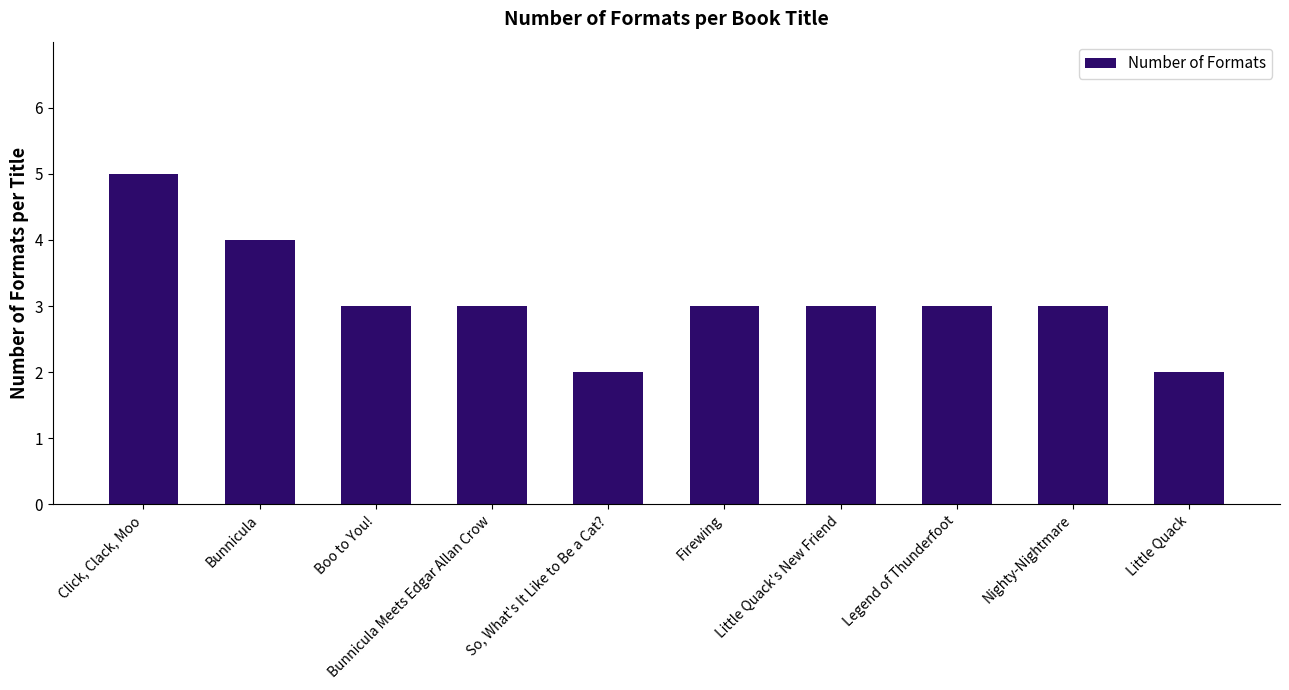

At which label does the data first exceed 3?

Click, Clack, Moo